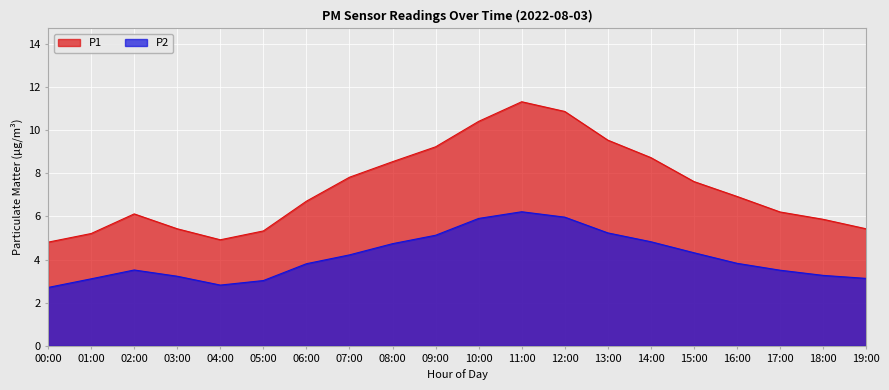

What value does the P2 series have at 01:00?

3.1